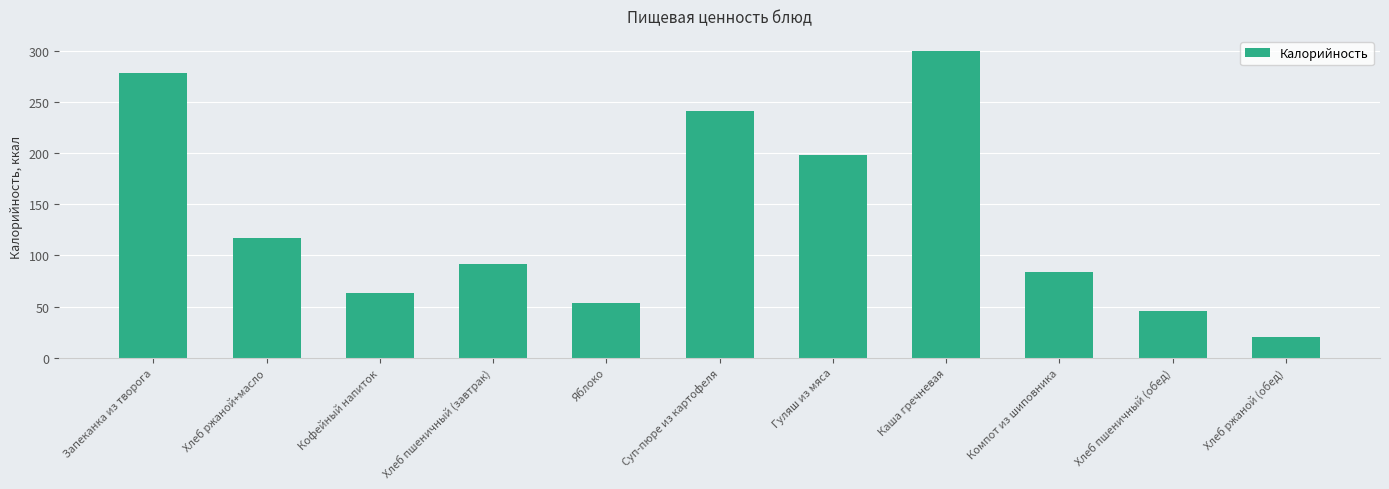

What is the approximate value at Хлеб ржаной (обед), to the nearest 5?

20